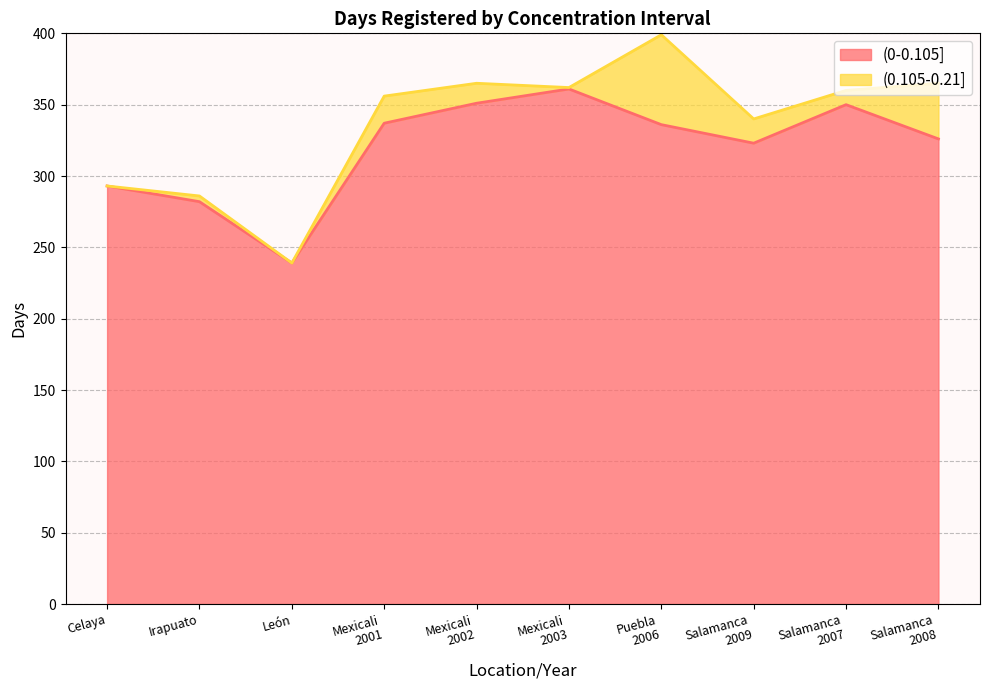

The (0-0.105] series shows 164 at León. True or false?

False